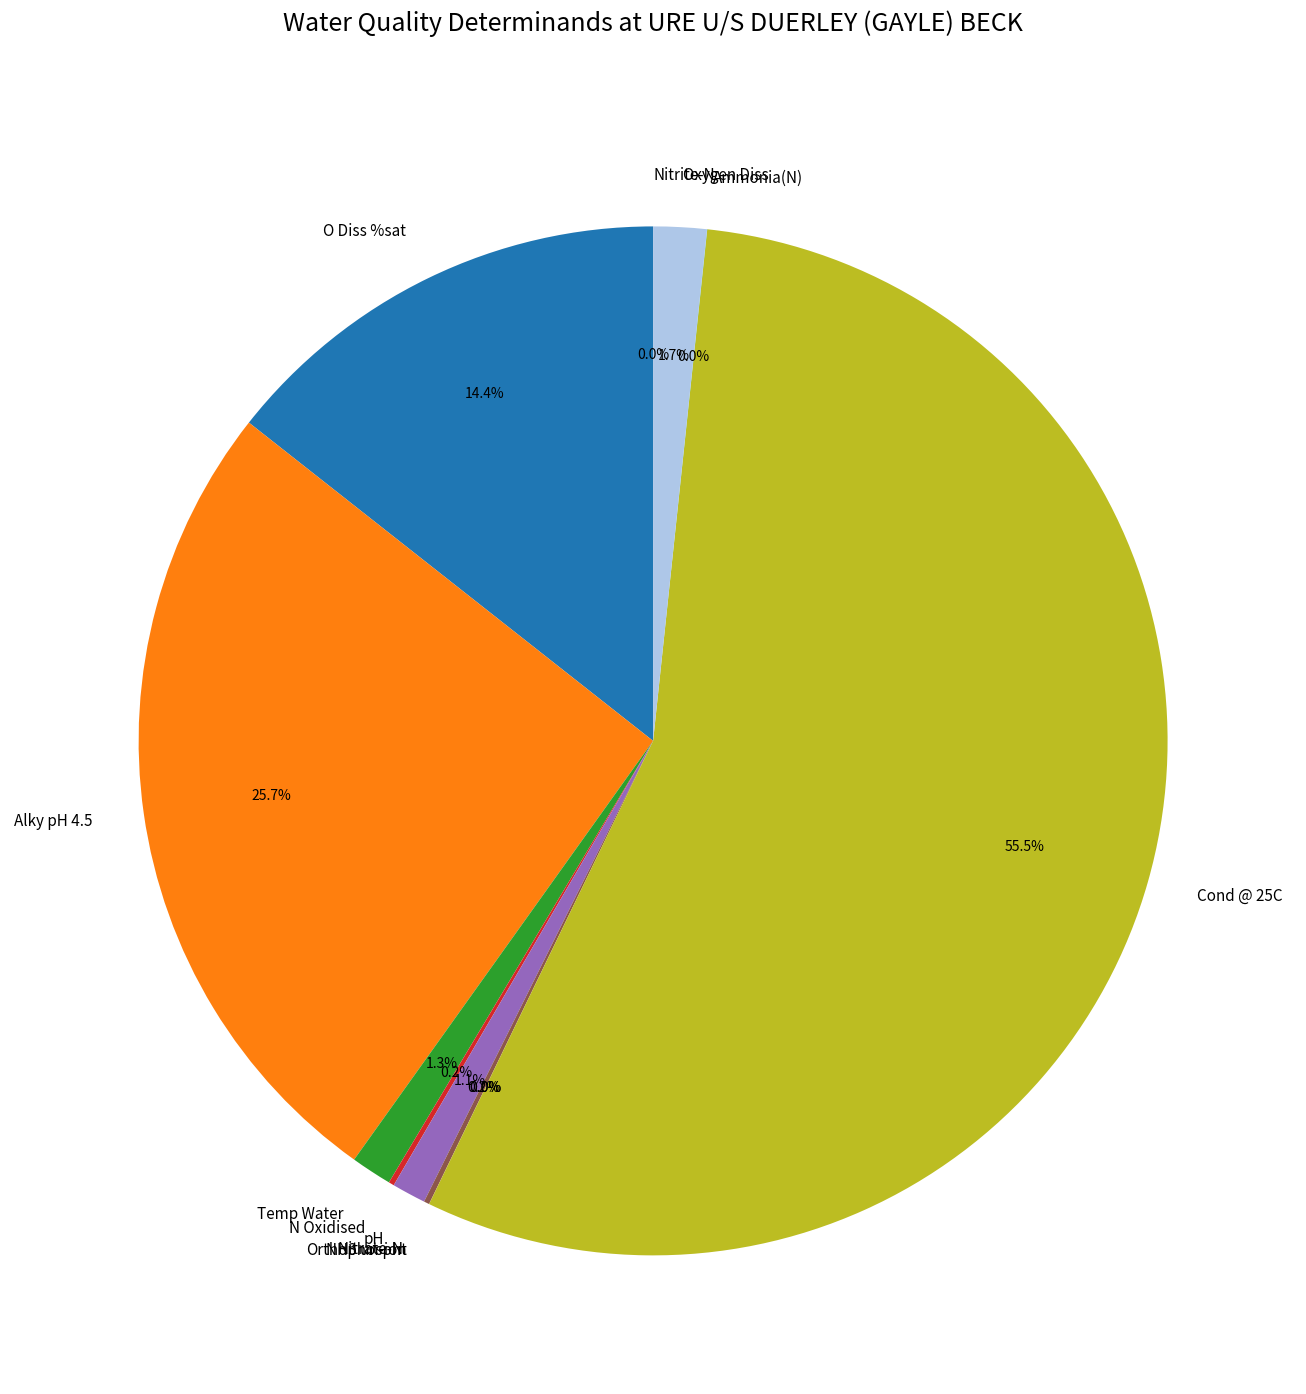

Between Alky pH 4.5 and pH, which is larger?

Alky pH 4.5